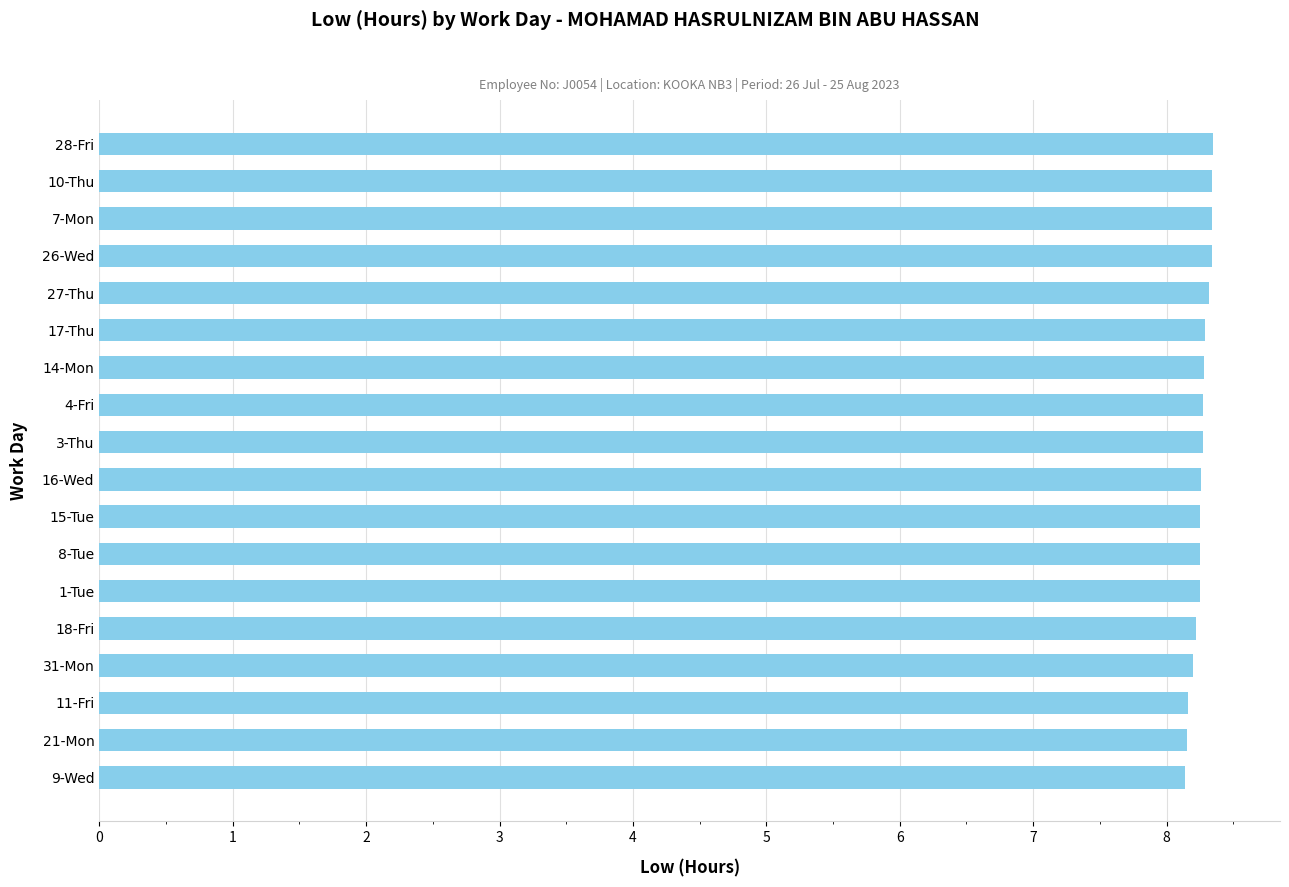

What is the sum of all values?

148.7